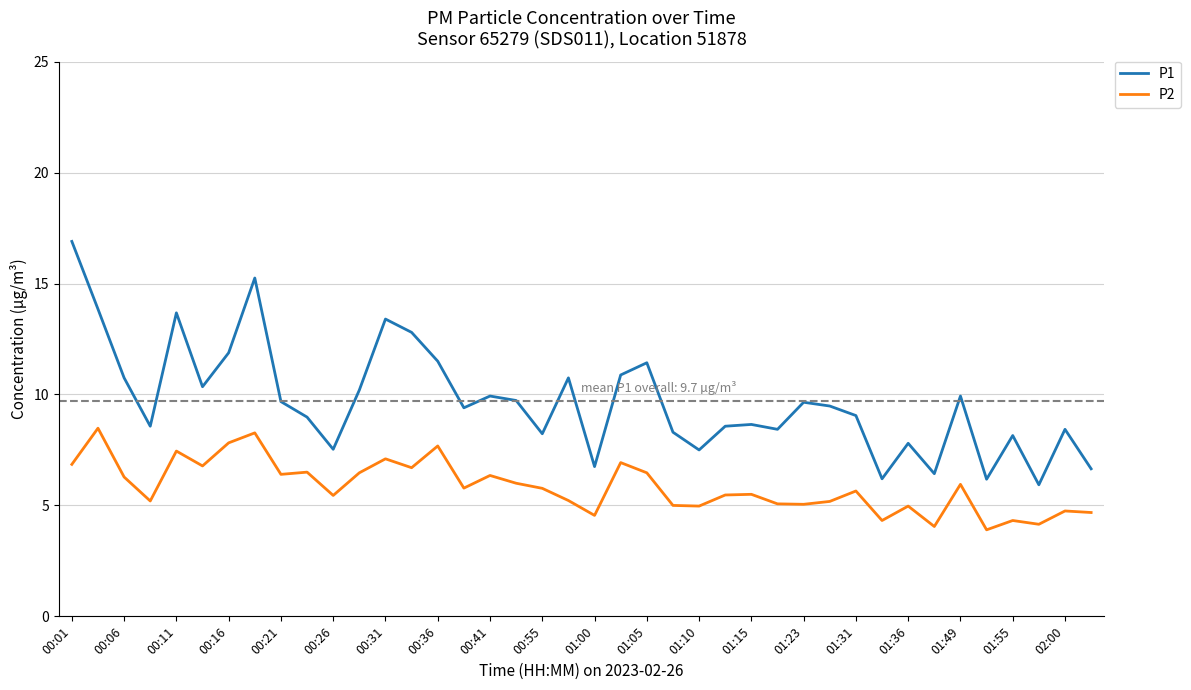

At how many categories does at least one series exceed 16?

1